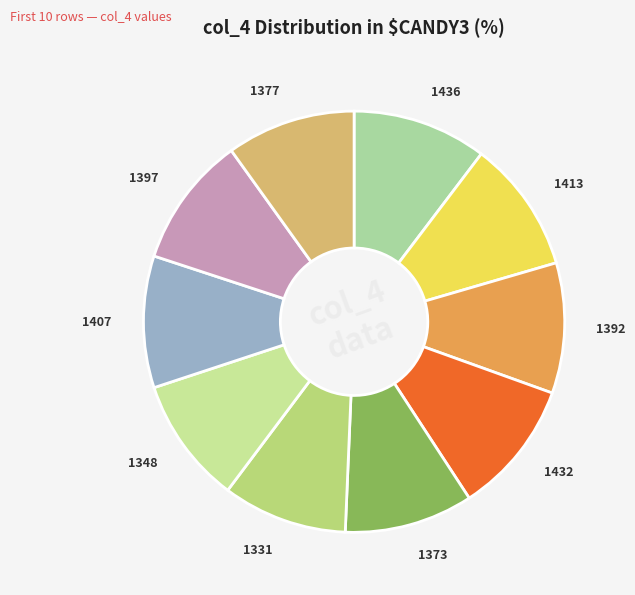

Is the sum of 1377 and 1373 greater than half?

No